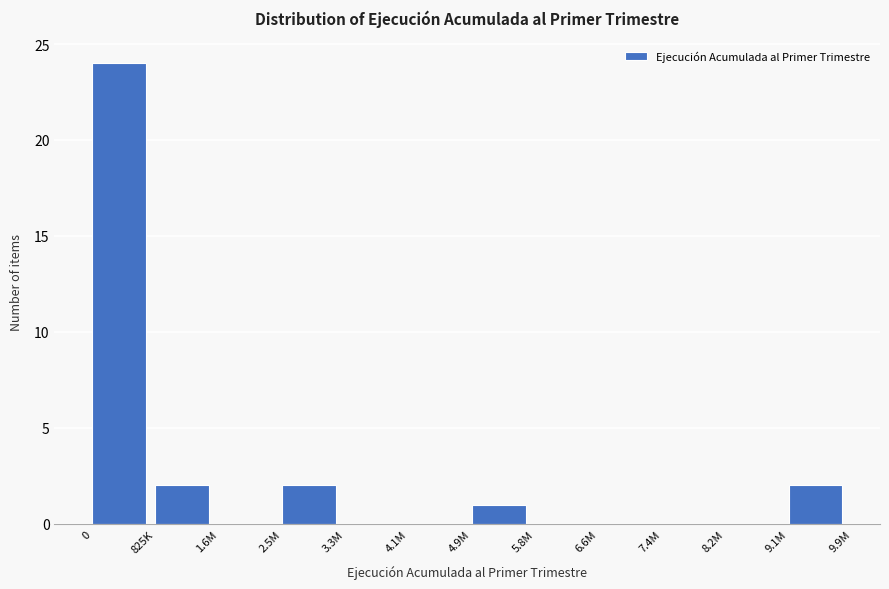

Reading left to right, extract all data points from this chart.

0=24	825K=2	1.6M=0	2.5M=2	3.3M=0	4.1M=0	4.9M=1	5.8M=0	6.6M=0	7.4M=0	8.2M=0	9.1M=2